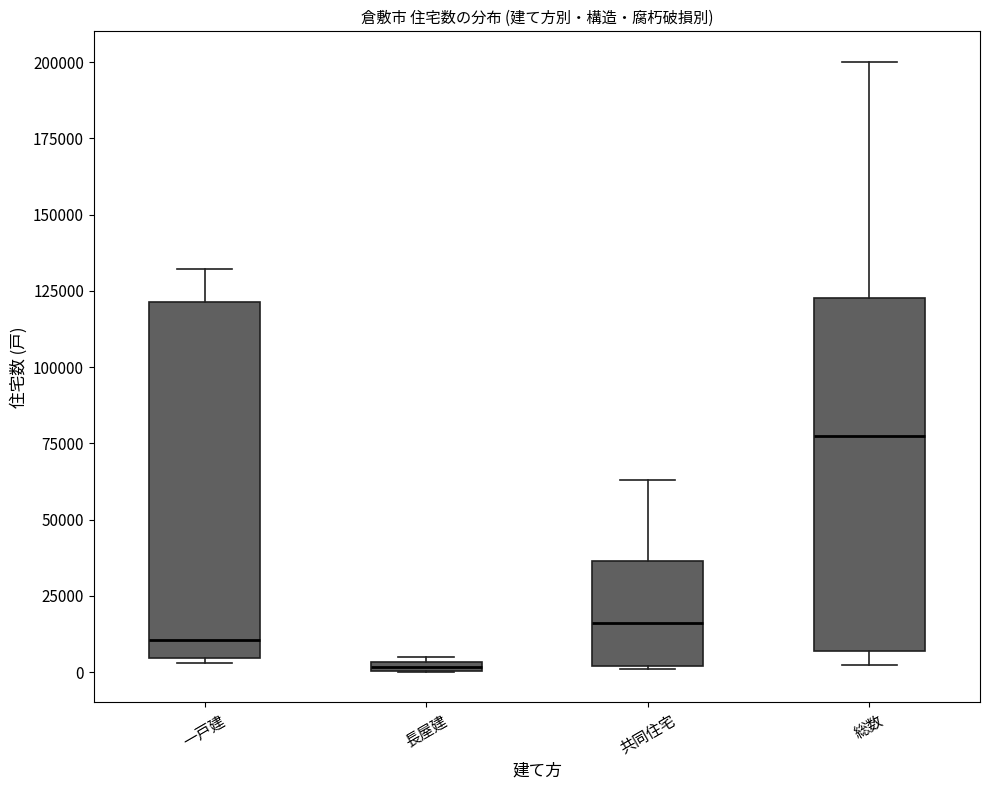

Where is the upper edge of the box for 共同住宅 on the y-axis? The values are not printed on the chart, so give them approximately, as read against the axis.

35000